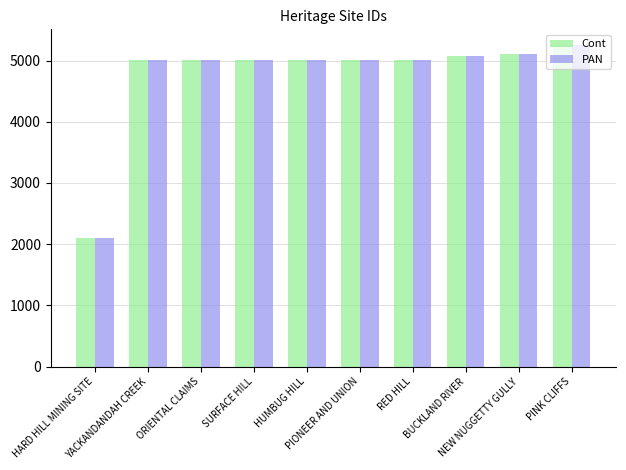

What is the difference between the second highest and minimum values in the Cont series?

3003